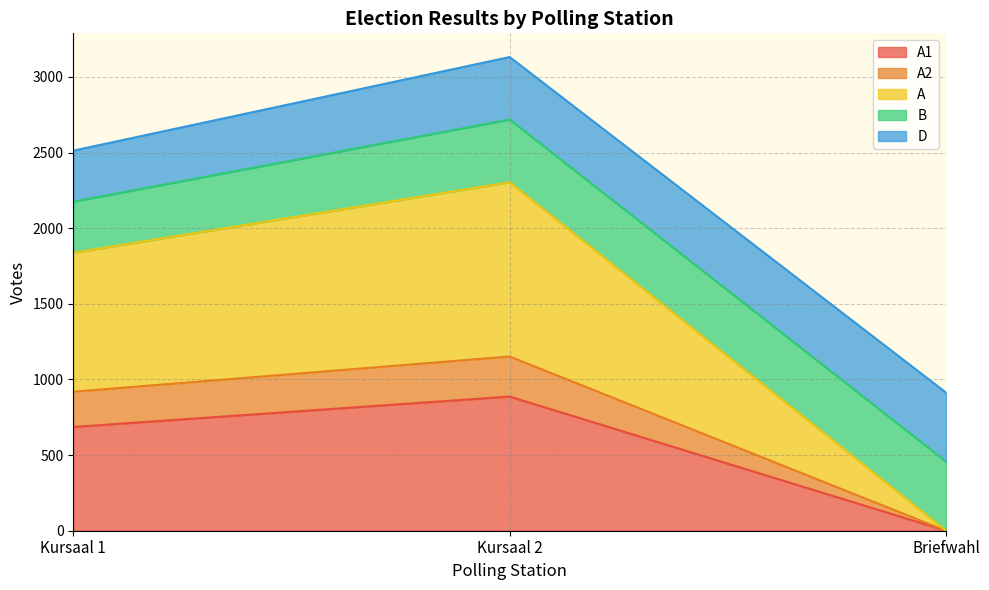

What is the total value across all series at Briefwahl?

913